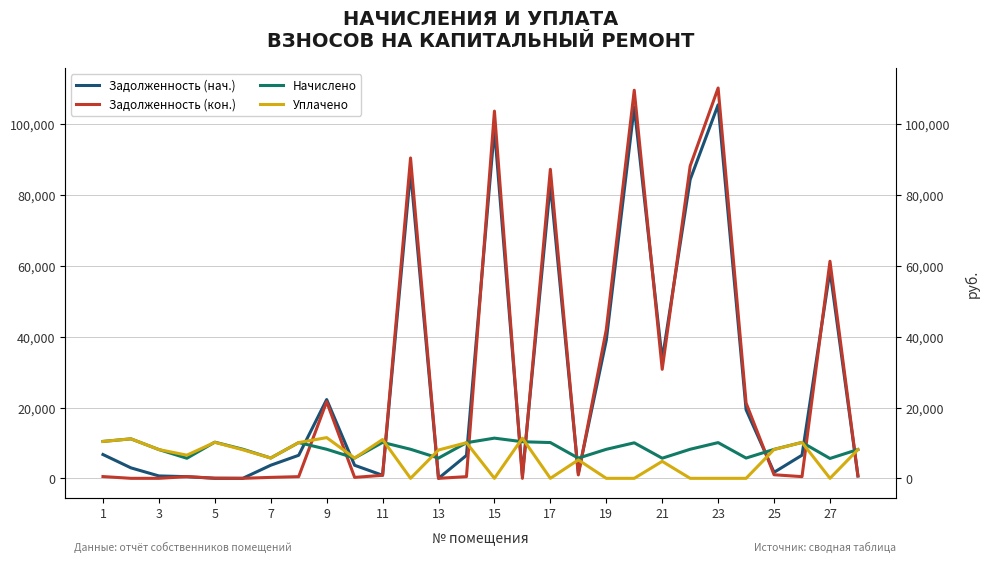

Which series ends up on top after the final intersection of Начислено and Задолженность (нач.)?

Начислено